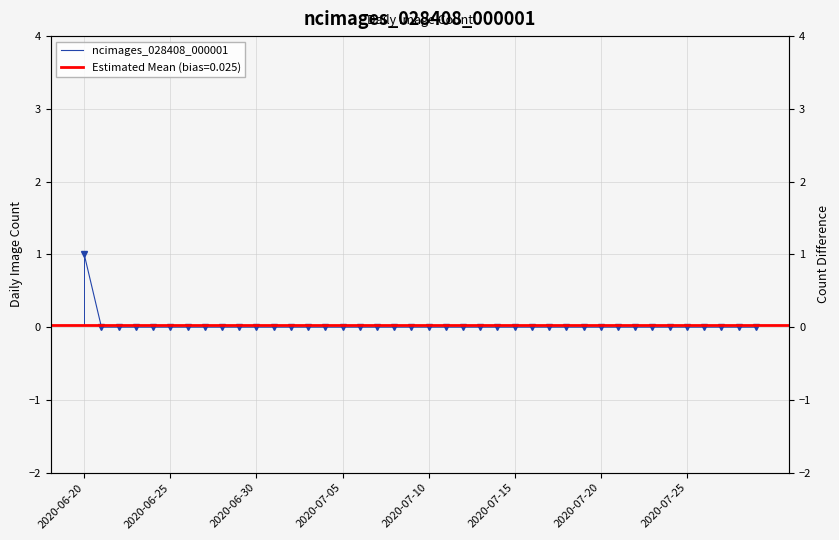

Where is the data nearest to the value 0?

2020-06-25